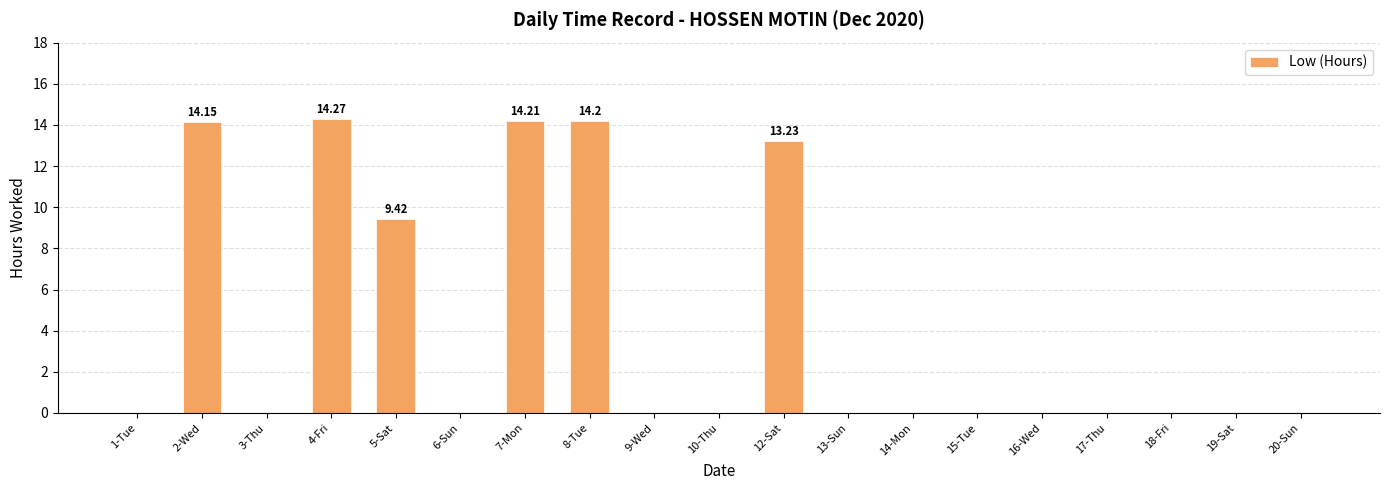

What is the sum of all values?

79.5